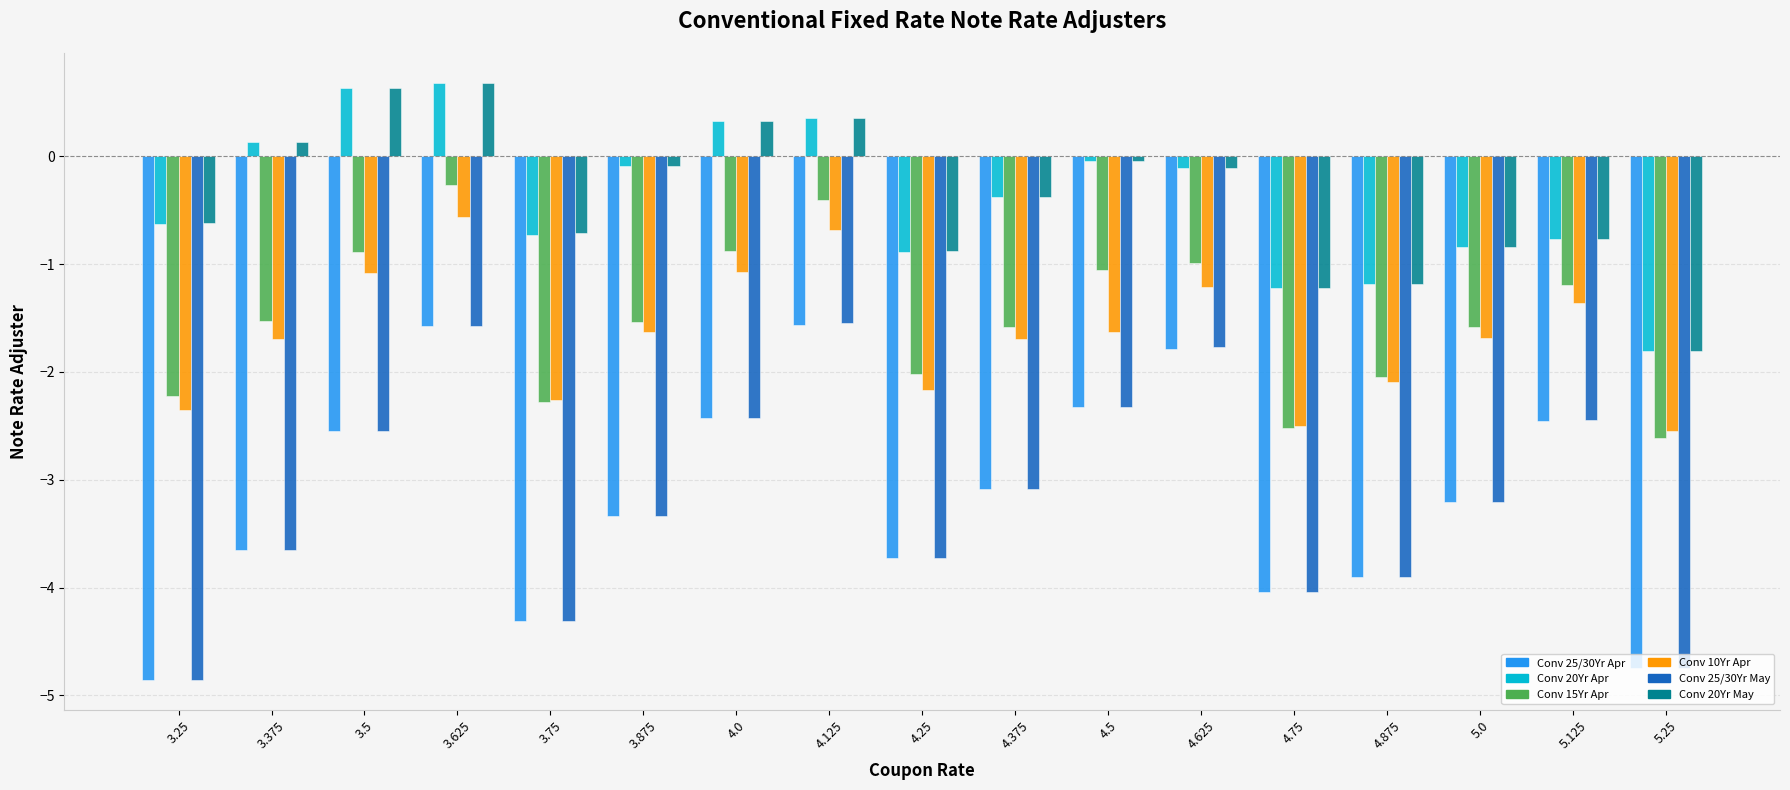

Which category has the lowest value in the Conv 25/30Yr May series?

3.25